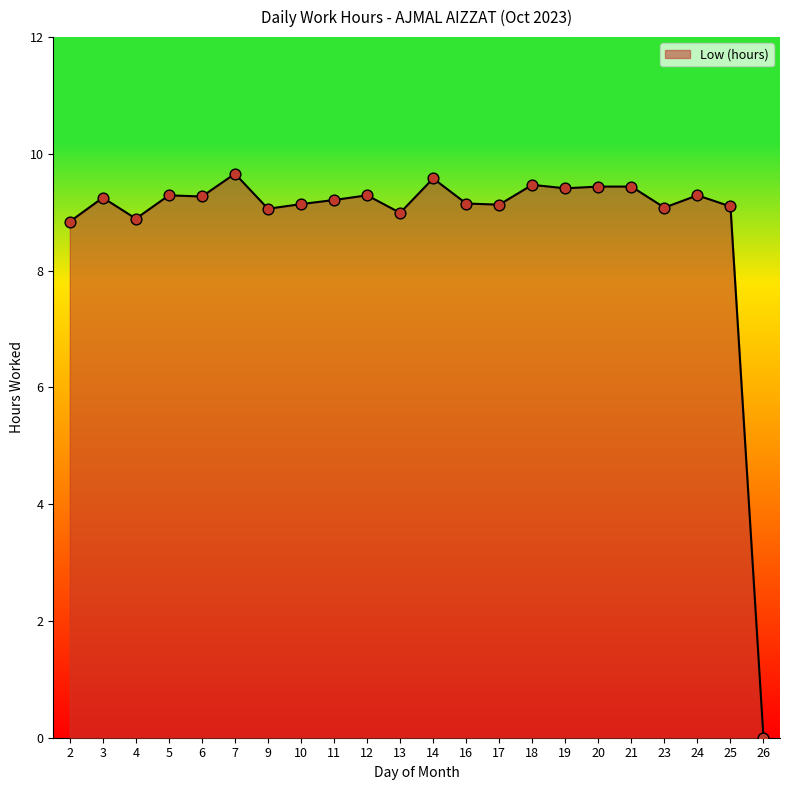

Approximately how many times larger is the value at 19 compared to 16?

1.0